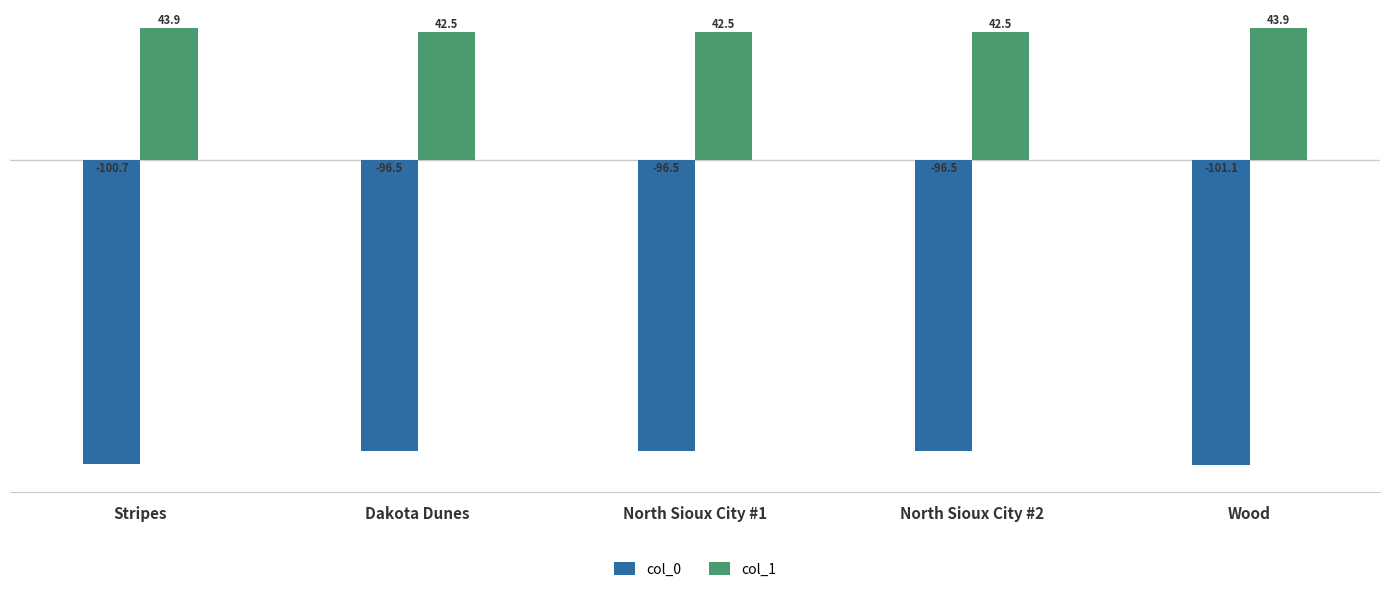

Is the value of col_0 at Wood greater than the value of col_1 at North Sioux City #2?

No